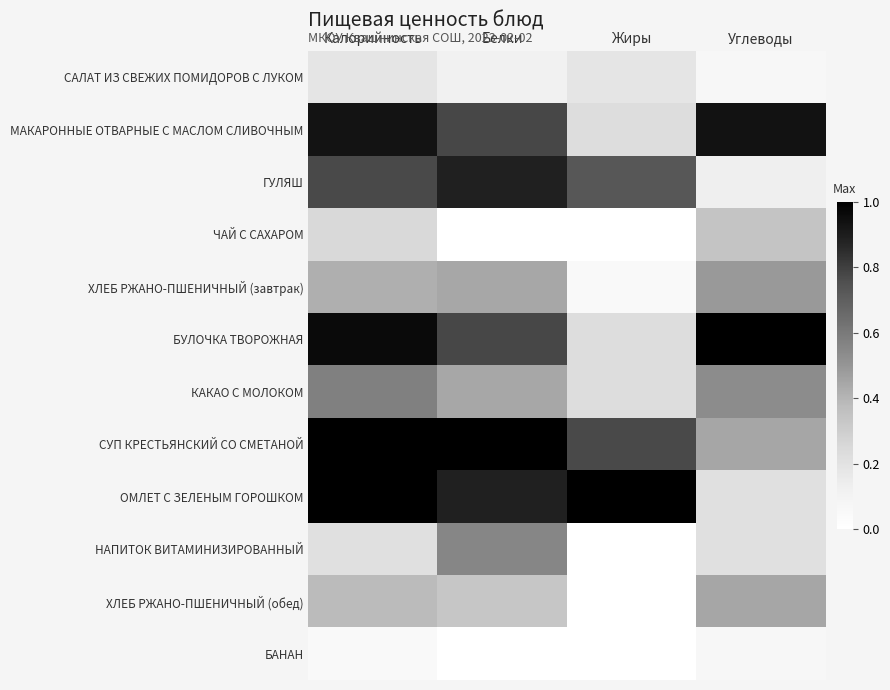

List the series in order of their peak value, lowest first.

БАНАН, САЛАТ ИЗ СВЕЖИХ ПОМИДОРОВ С ЛУКОМ, ЧАЙ С САХАРОМ, ХЛЕБ РЖАНО-ПШЕНИЧНЫЙ (обед), ХЛЕБ РЖАНО-ПШЕНИЧНЫЙ (завтрак), НАПИТОК ВИТАМИНИЗИРОВАННЫЙ, КАКАО С МОЛОКОМ, ГУЛЯШ, МАКАРОННЫЕ ОТВАРНЫЕ С МАСЛОМ СЛИВОЧНЫМ, БУЛОЧКА ТВОРОЖНАЯ, СУП КРЕСТЬЯНСКИЙ СО СМЕТАНОЙ, ОМЛЕТ С ЗЕЛЕНЫМ ГОРОШКОМ